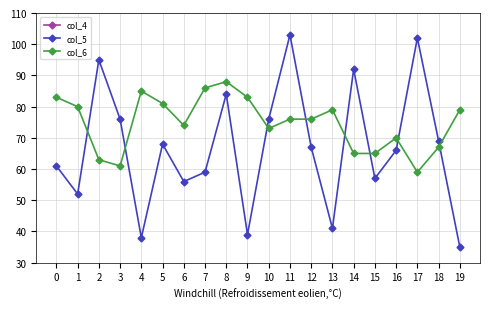

The col_5 series shows 22 at 15. True or false?

False